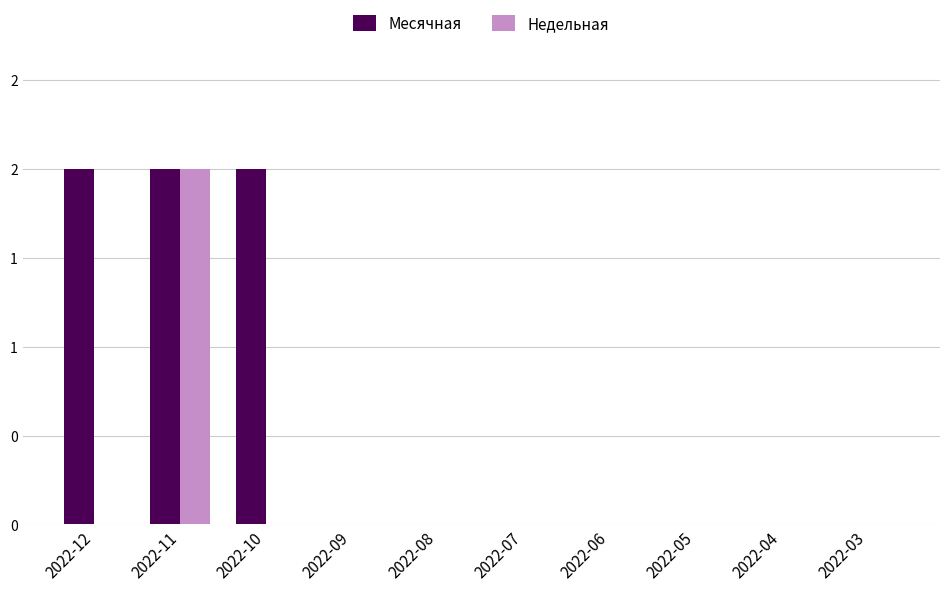

What are all the series names shown in the legend?

Месячная, Недельная